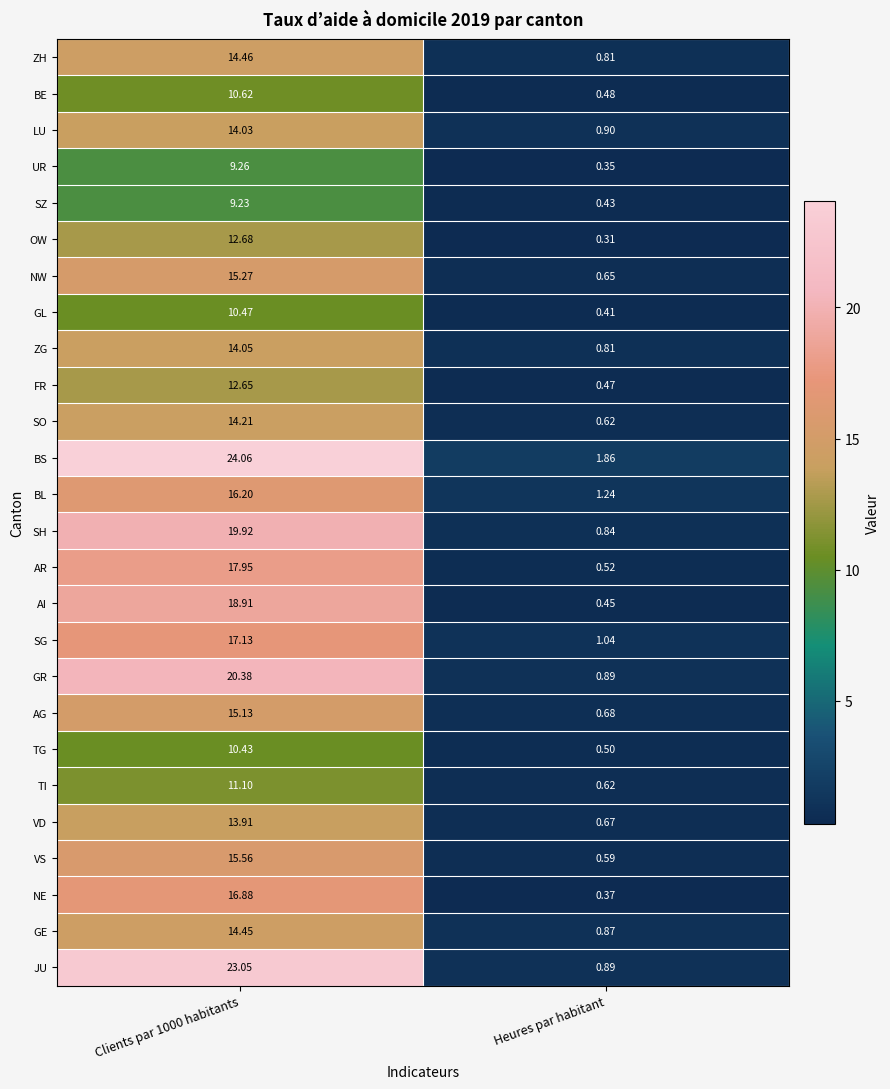

Between Clients par 1000 habitants and Heures par habitant, which series saw the biggest shift?

BS